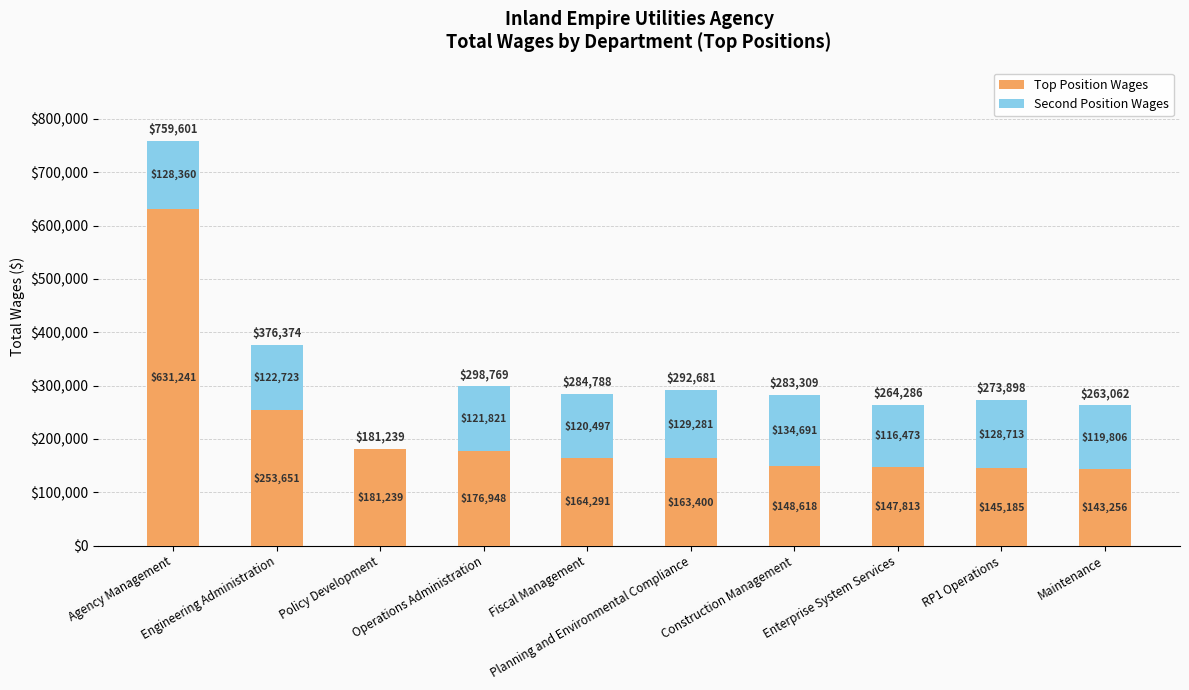

What is the maximum value for Top Position Wages?

631241